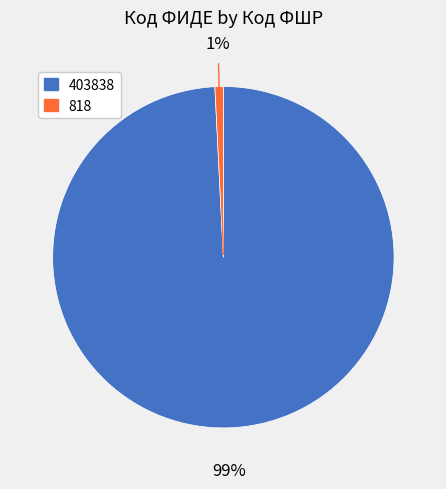

Which category has the smallest portion of the pie?

818